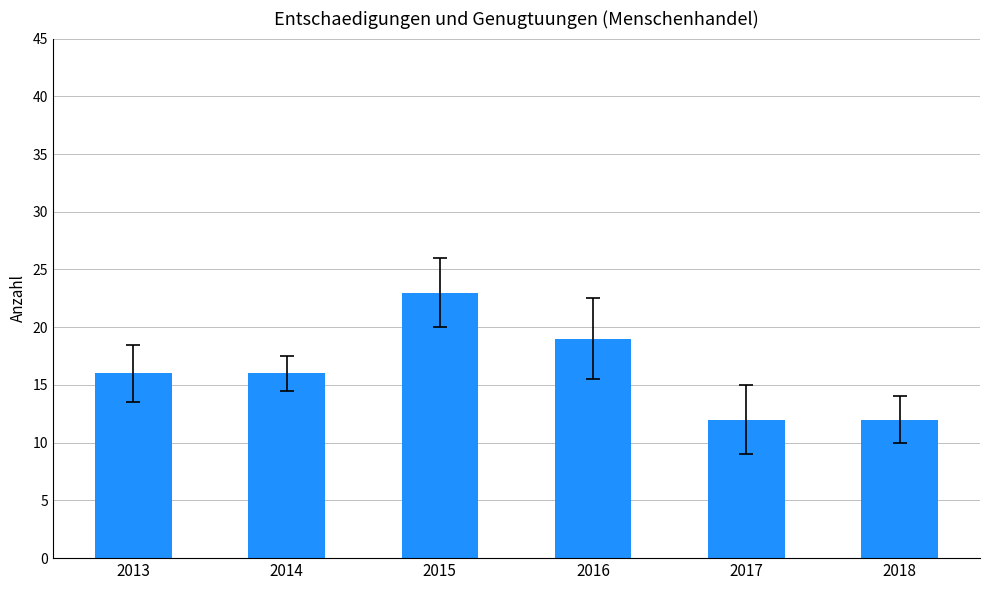

What is the value of the 6th bar from the left?

12